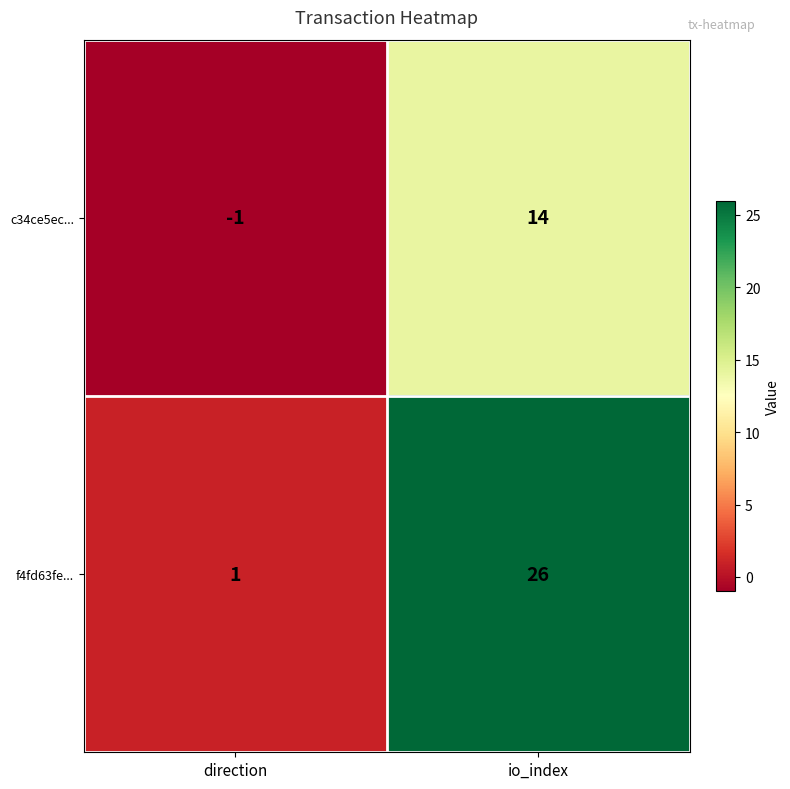

At which category does the chart reach its minimum across all series?

direction